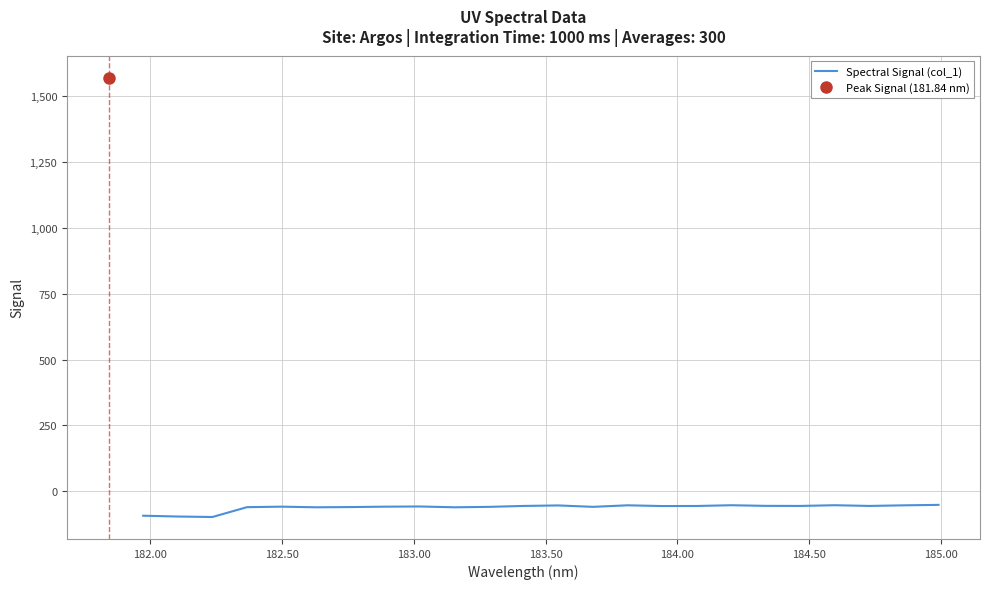

Reading left to right, what are all the values shown in this chart?

-92.9	-96.0	-97.8	-60.4	-58.5	-60.9	-60.1	-58.5	-57.9	-60.9	-59.3	-55.8	-53.9	-59.2	-53.4	-56.2	-56.0	-53.1	-55.5	-55.8	-53.1	-55.8	-53.5	-51.7